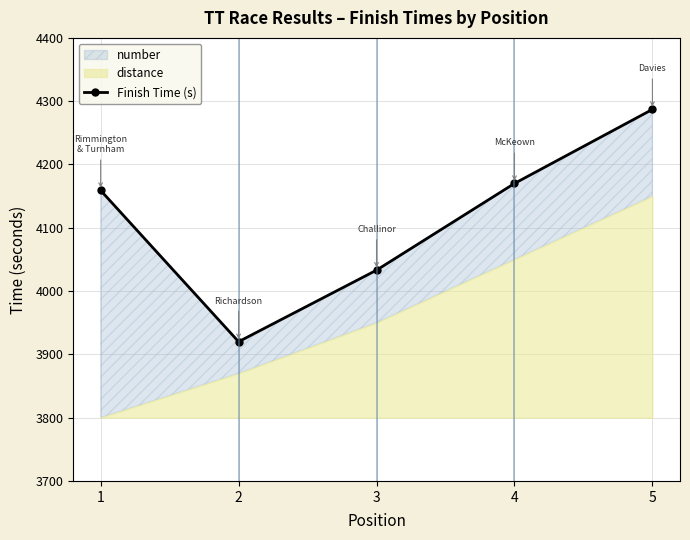

Reading left to right, what are all the values shown in this chart?

4159	3920	4033	4170	4287